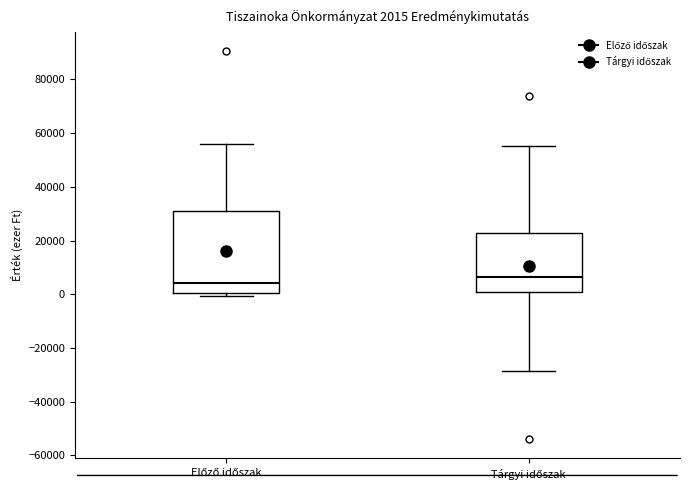

Which box's median line is the highest?

Tárgyi időszak